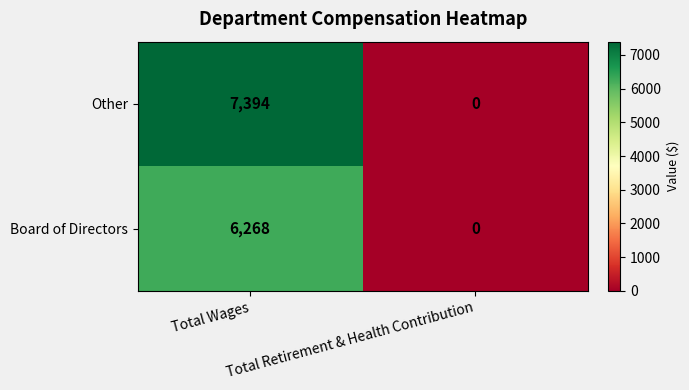

List the series in order of their overall mean, lowest first.

Board of Directors, Other